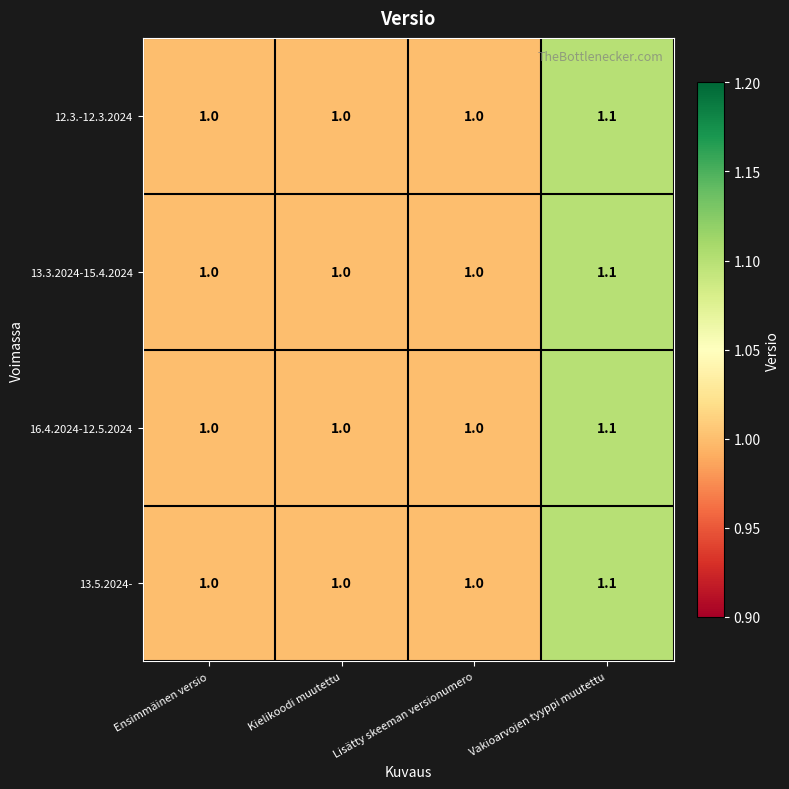

What is the sum of the 13.3.2024-15.4.2024 values at Kielikoodi muutettu and Ensimmäinen versio?

2.0